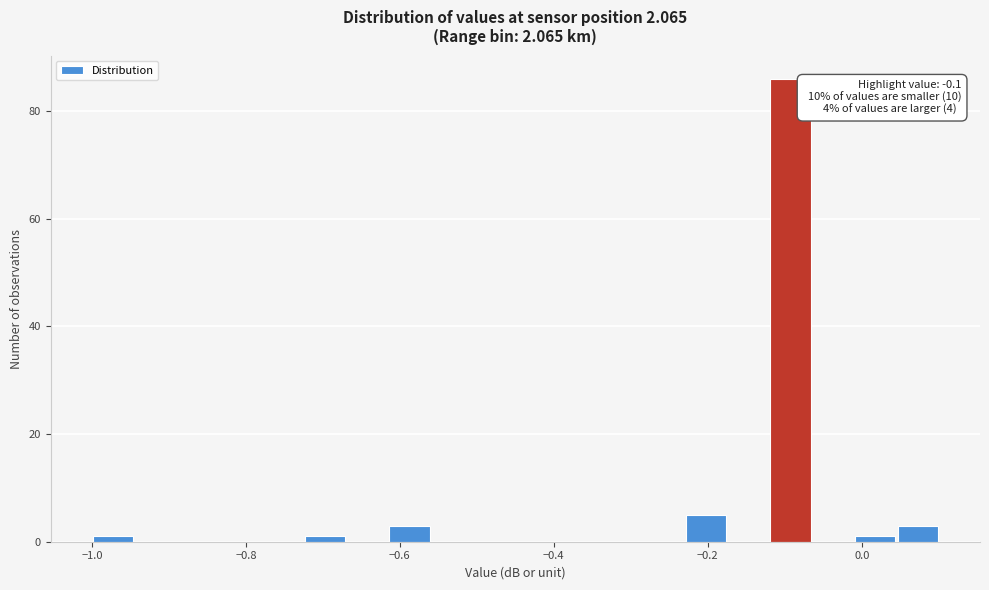

Read against the x-axis, roughly where is the centre of the tallest bar?

-0.10